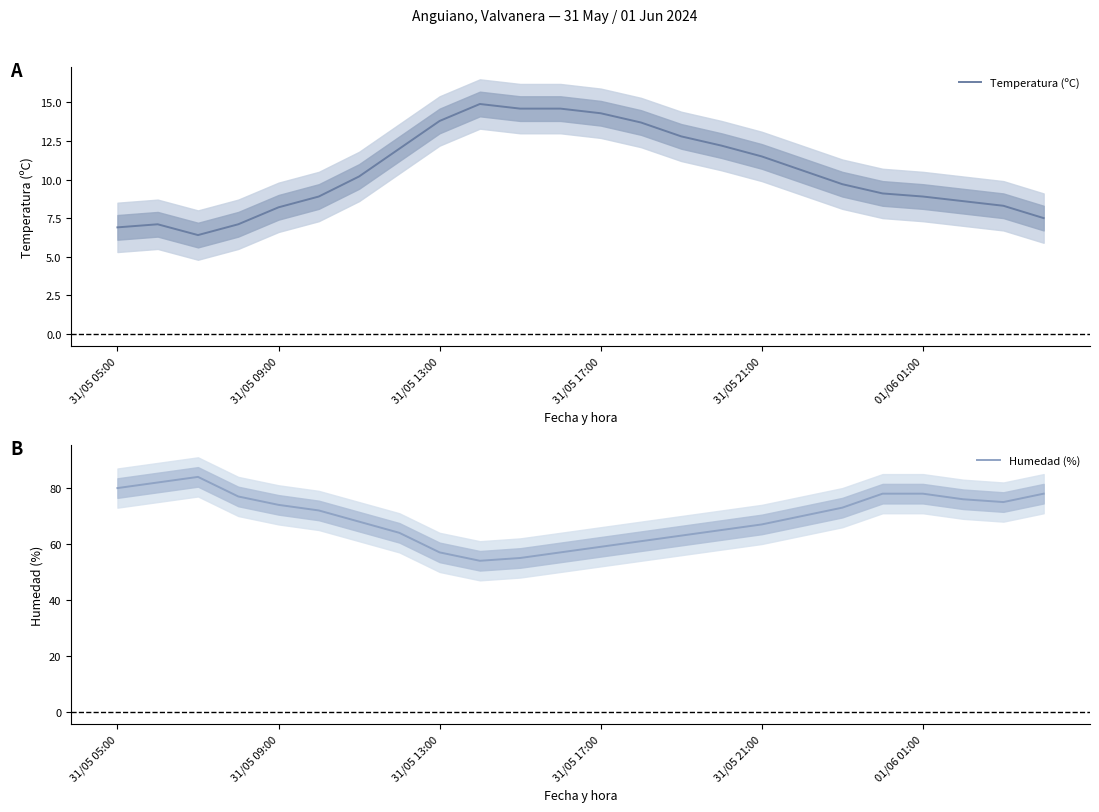

Is it true that Temperatura (ºC) equals 8.9 at 01/06 01:00?

True